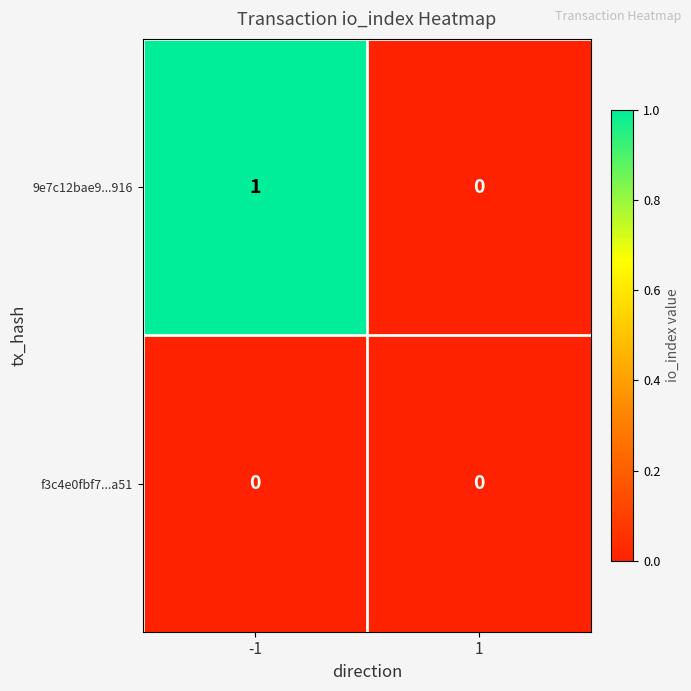

Rank the series by their average value, from highest to lowest.

9e7c12bae9...916, f3c4e0fbf7...a51